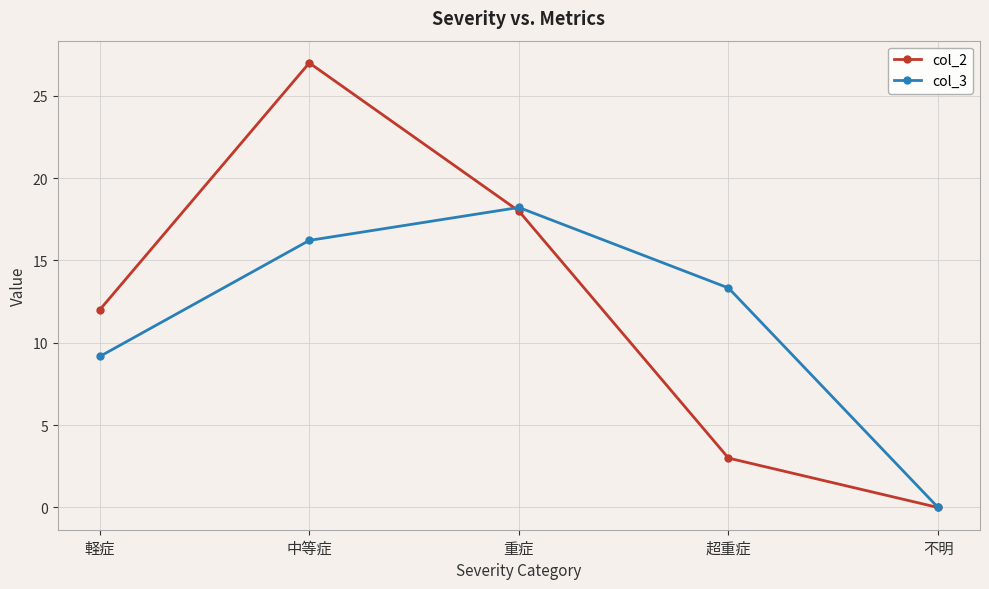

At which label is col_3 closest to 9?

軽症